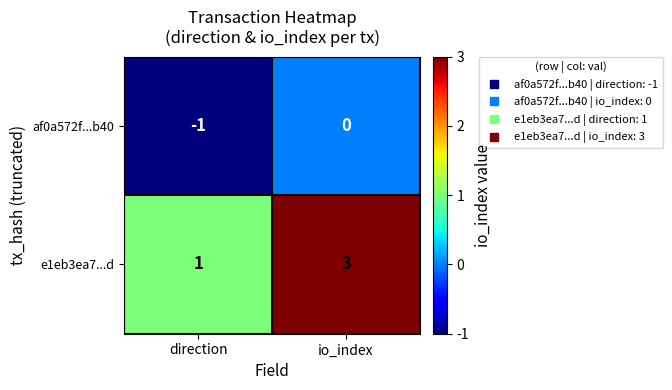

Which series has the largest total across all categories?

e1eb3ea7...d